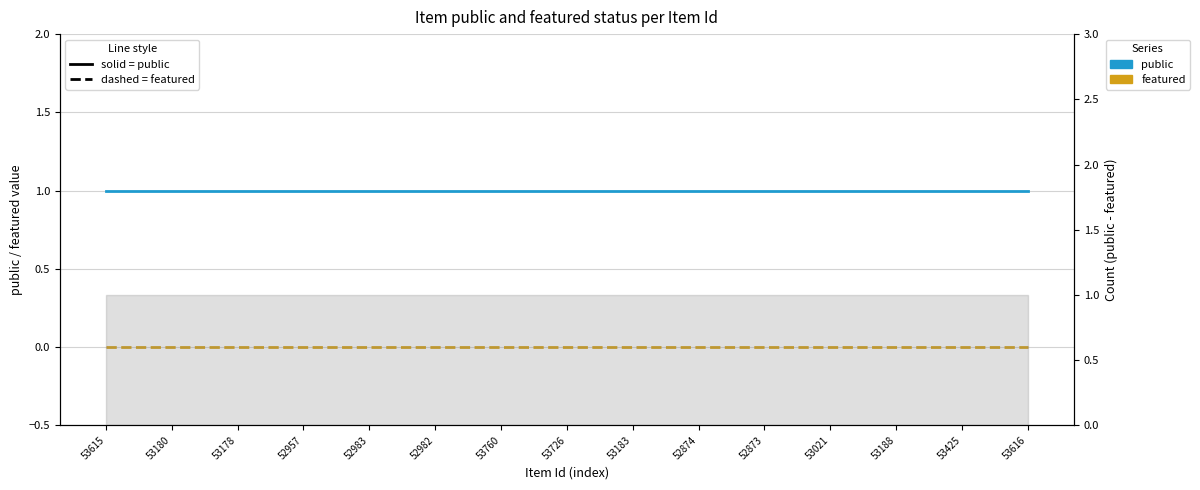

Which series has the largest total across all categories?

public